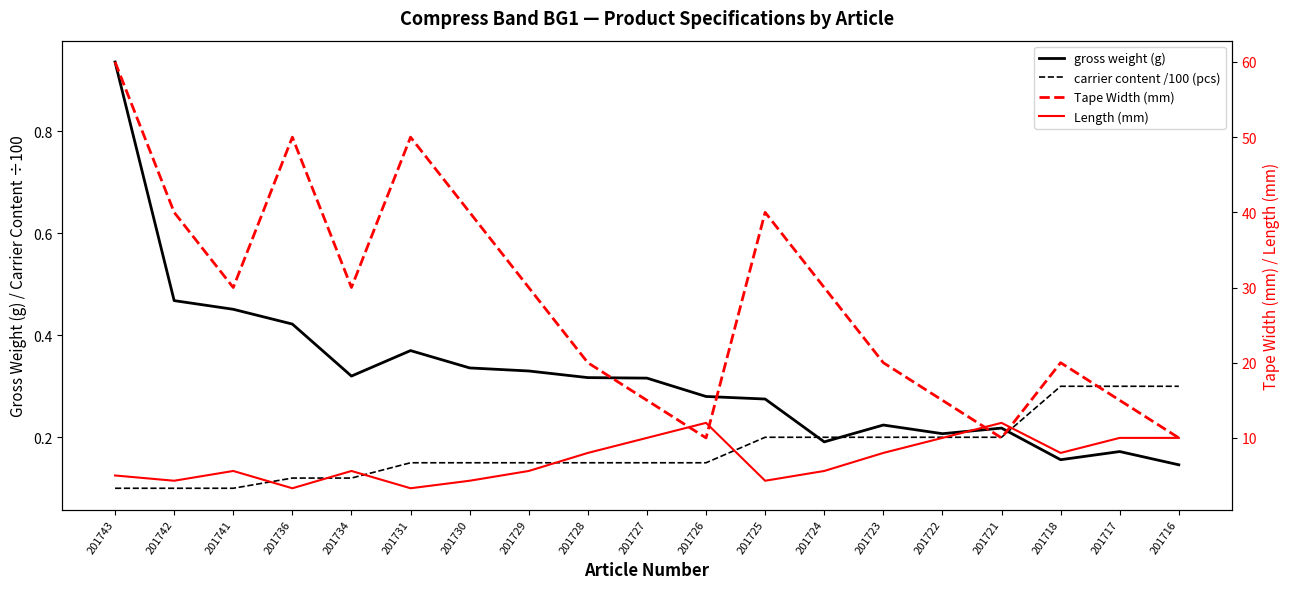

Count the number of categories in the chart.

19